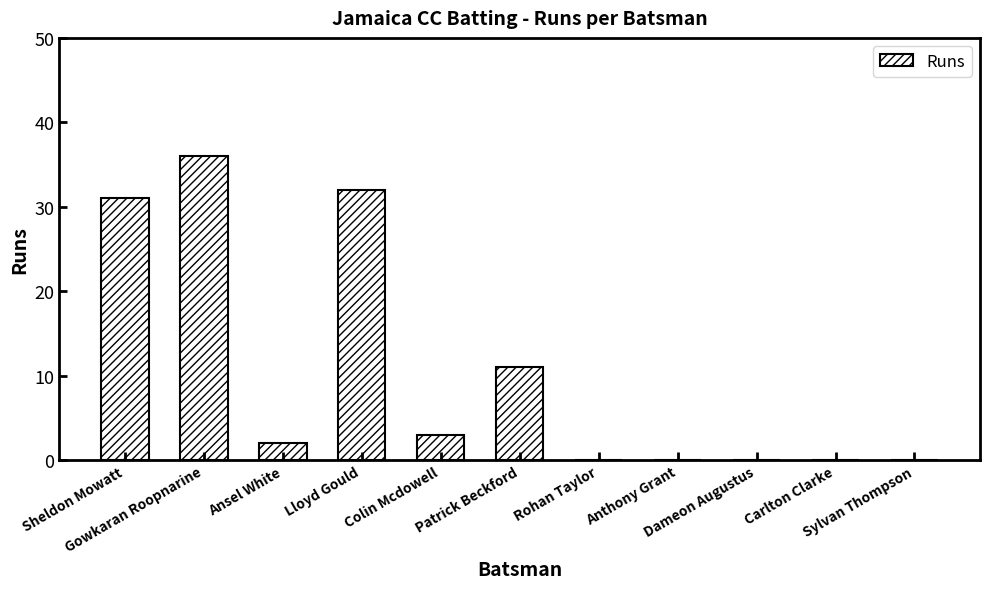

Which label corresponds to the largest value in the chart?

Gowkaran Roopnarine